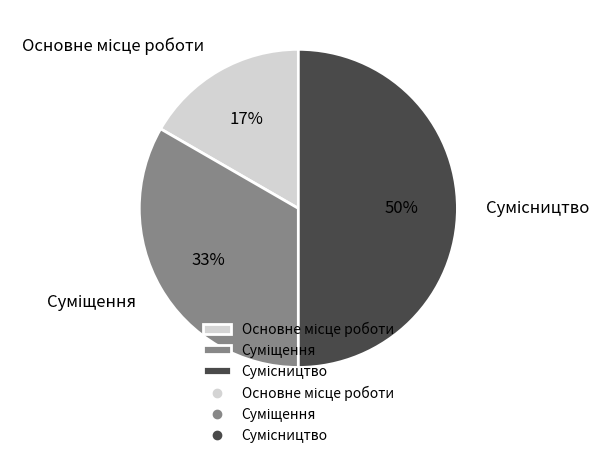

To the nearest percent, what is the average slice percentage?

33%